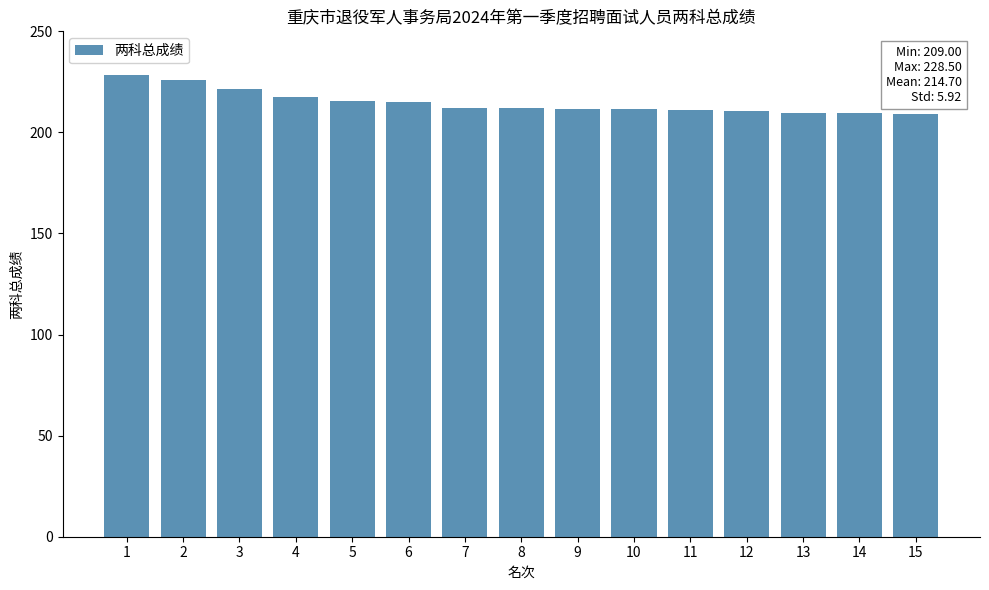

The chart shows a value of 212.0 at 7. True or false?

True